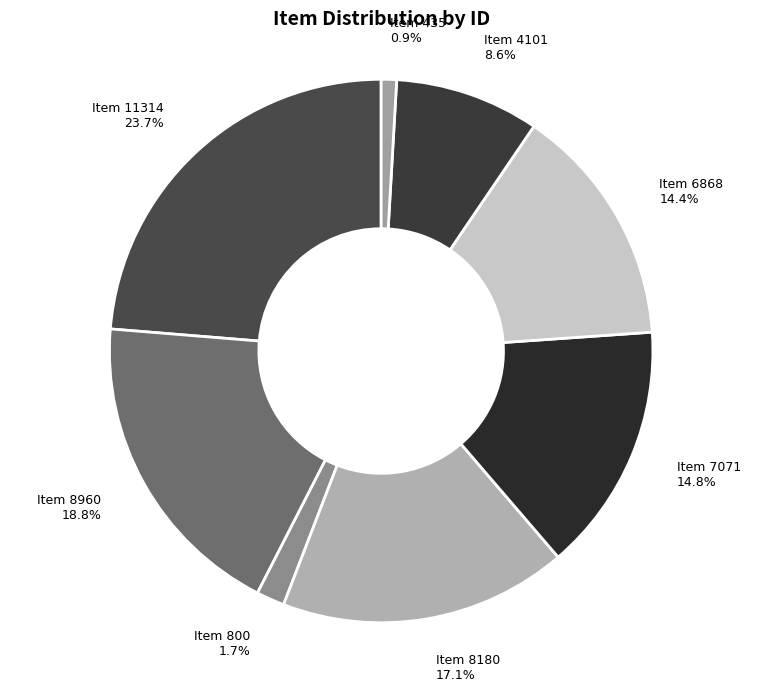

True or false: Item 4101 accounts for 23% of the total.

False